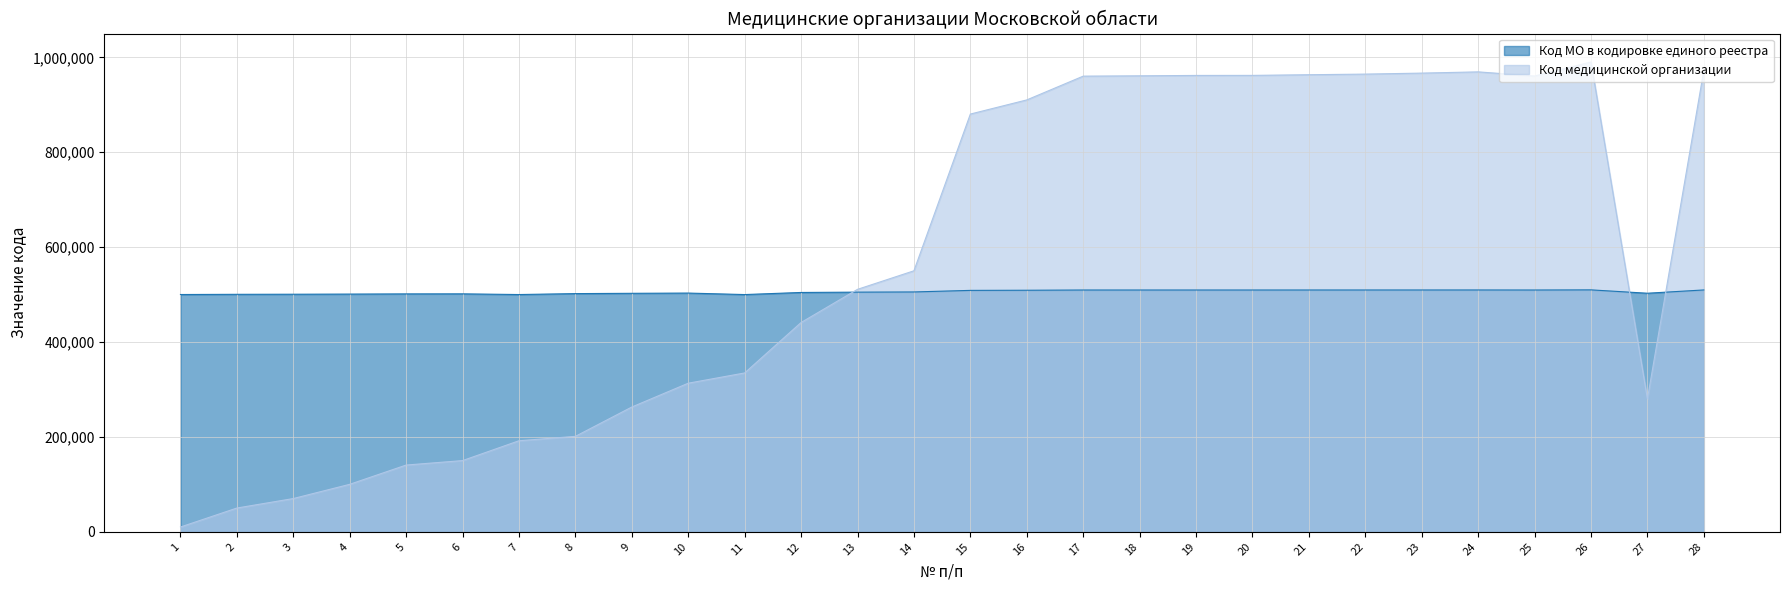

In Код МО в кодировке единого реестра, how many points are lower than both neighbors (excluding endpoints)?

4